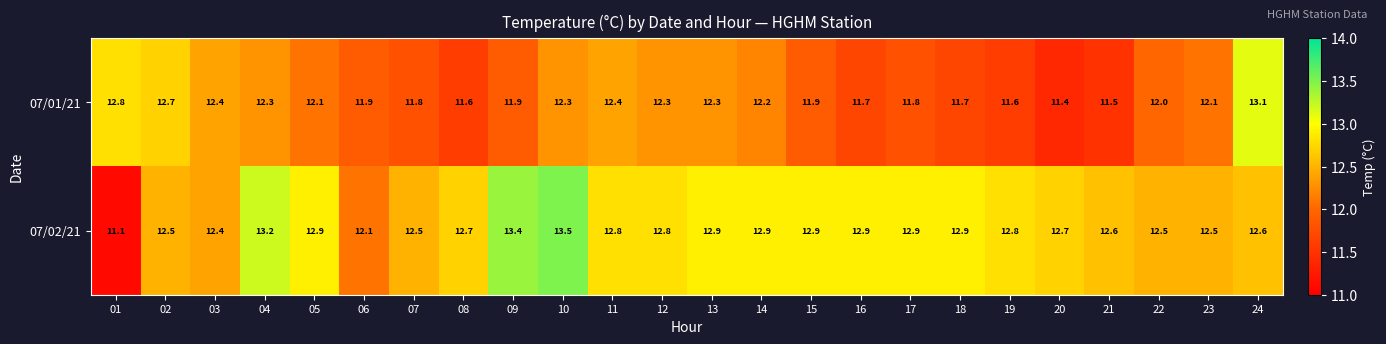

Rank the series at 11 from highest to lowest value.

07/02/21, 07/01/21